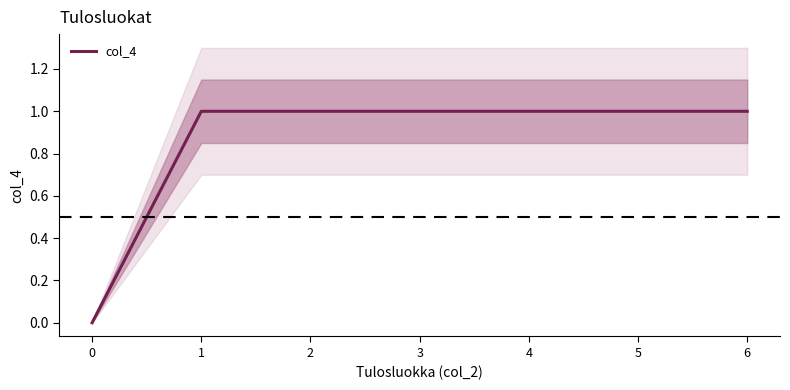

How many lines are shown in the chart?

1